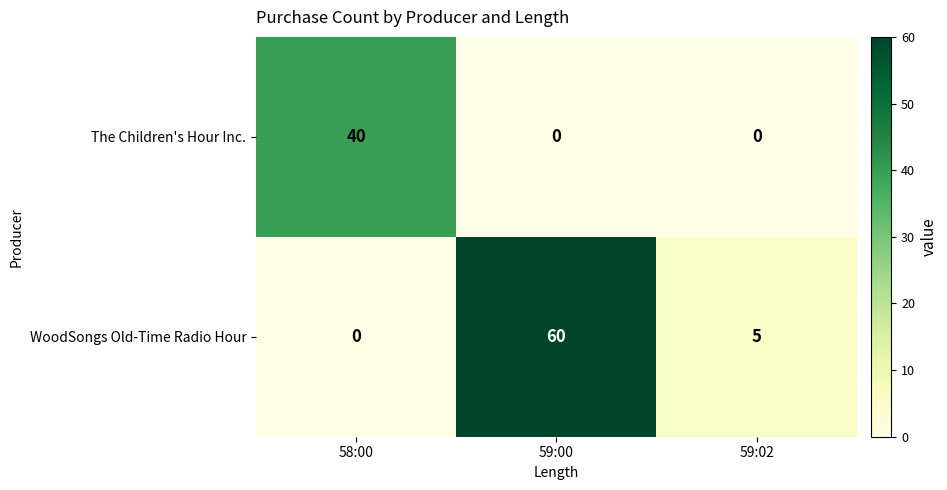

Reading left to right, list all the values displayed in this chart.

The Children's Hour Inc.: 40	0	0
WoodSongs Old-Time Radio Hour: 0	60	5